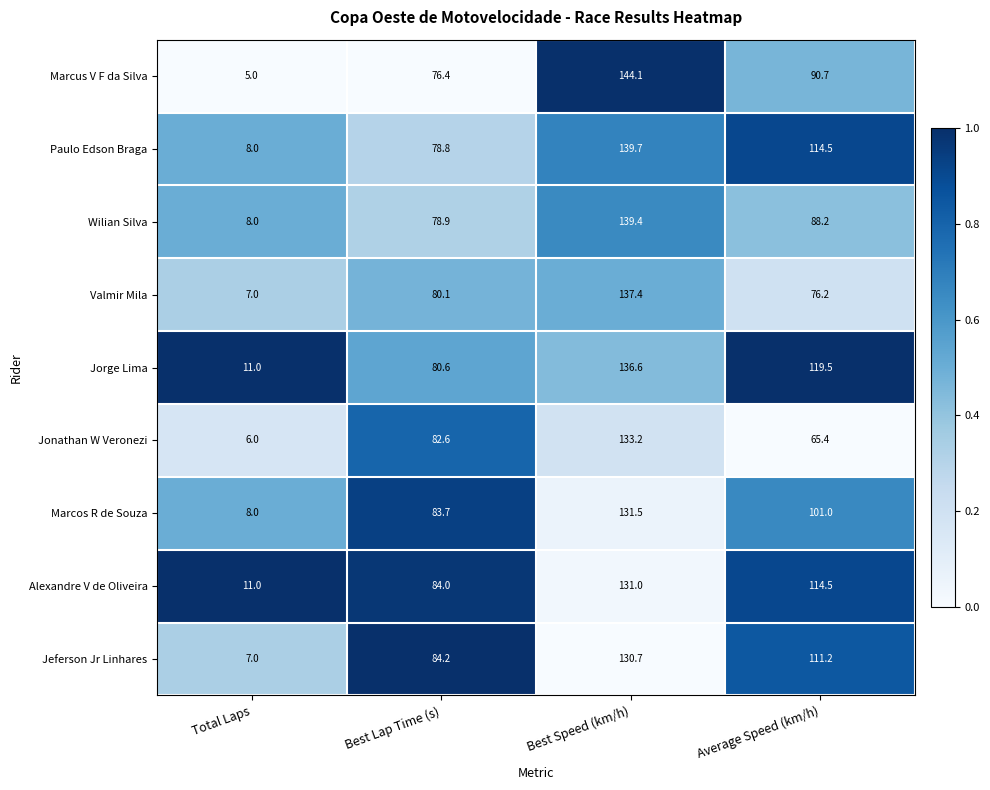

At which category is the sum across all series the highest?

Best Speed (km/h)